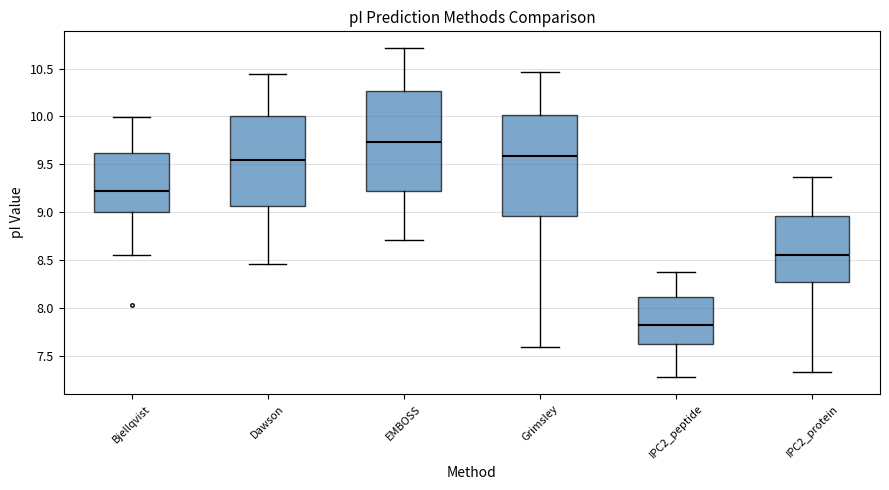

Where is the upper edge of the box for Grimsley on the y-axis? The values are not printed on the chart, so give them approximately, as read against the axis.

10.00